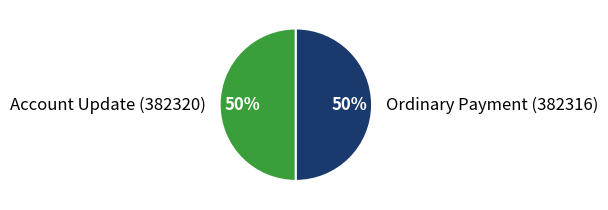

To the nearest percent, what is the average slice percentage?

50%